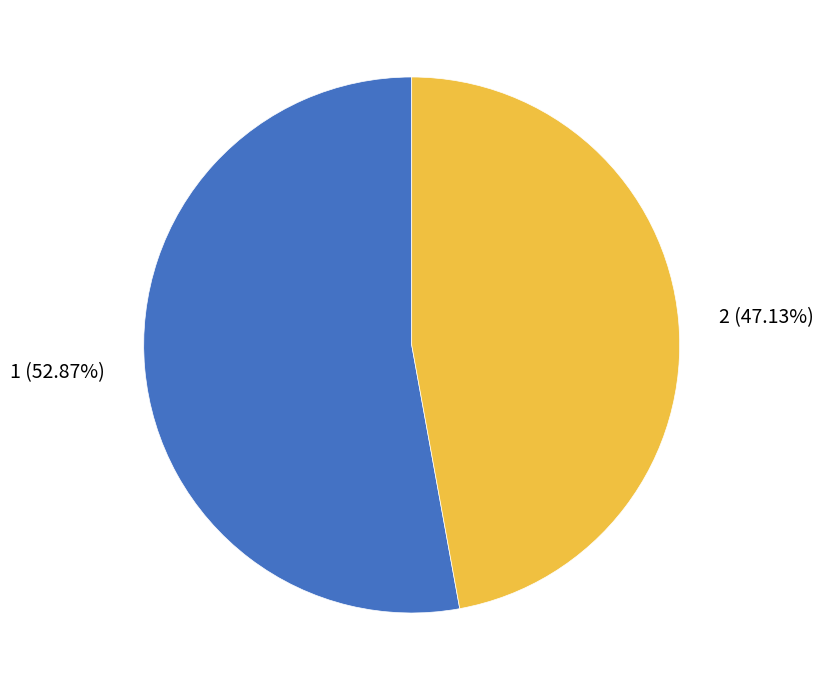

To the nearest percent, what is the difference between the largest and smallest slice percentages?

6%